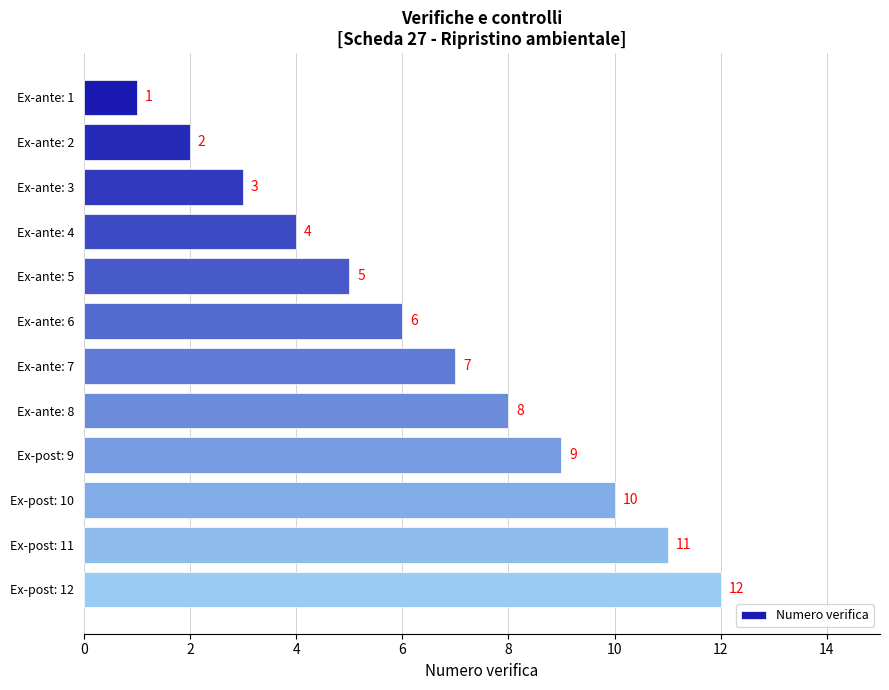

List the labels in order of value, smallest first.

Ex-ante: 1, Ex-ante: 2, Ex-ante: 3, Ex-ante: 4, Ex-ante: 5, Ex-ante: 6, Ex-ante: 7, Ex-ante: 8, Ex-post: 9, Ex-post: 10, Ex-post: 11, Ex-post: 12